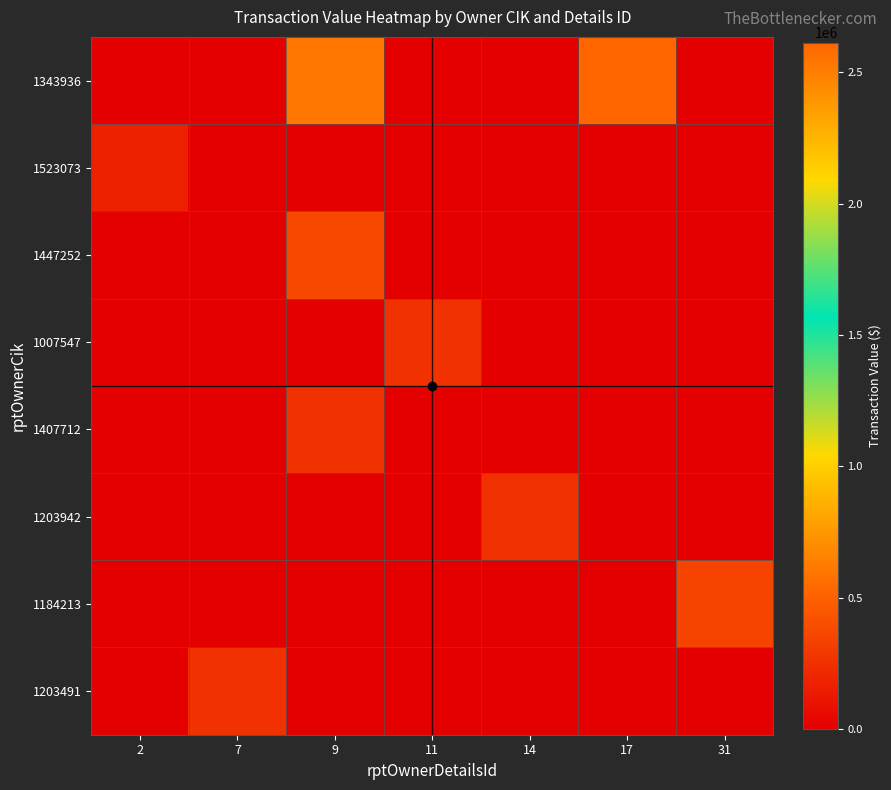

Which series has the widest spread of values?

1343936